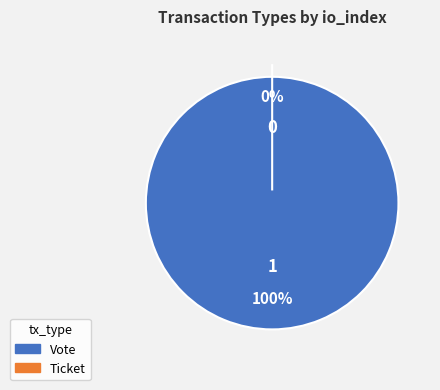

What percentage is the Vote slice, to the nearest percent?

100%